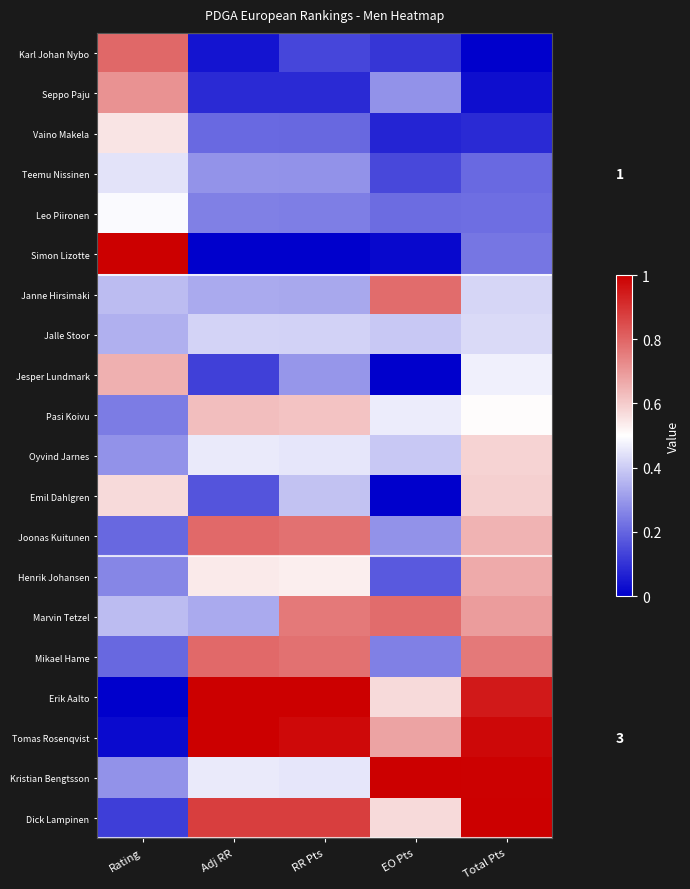

The Jesper Lundmark series shows 0.0 at EO Pts. True or false?

True